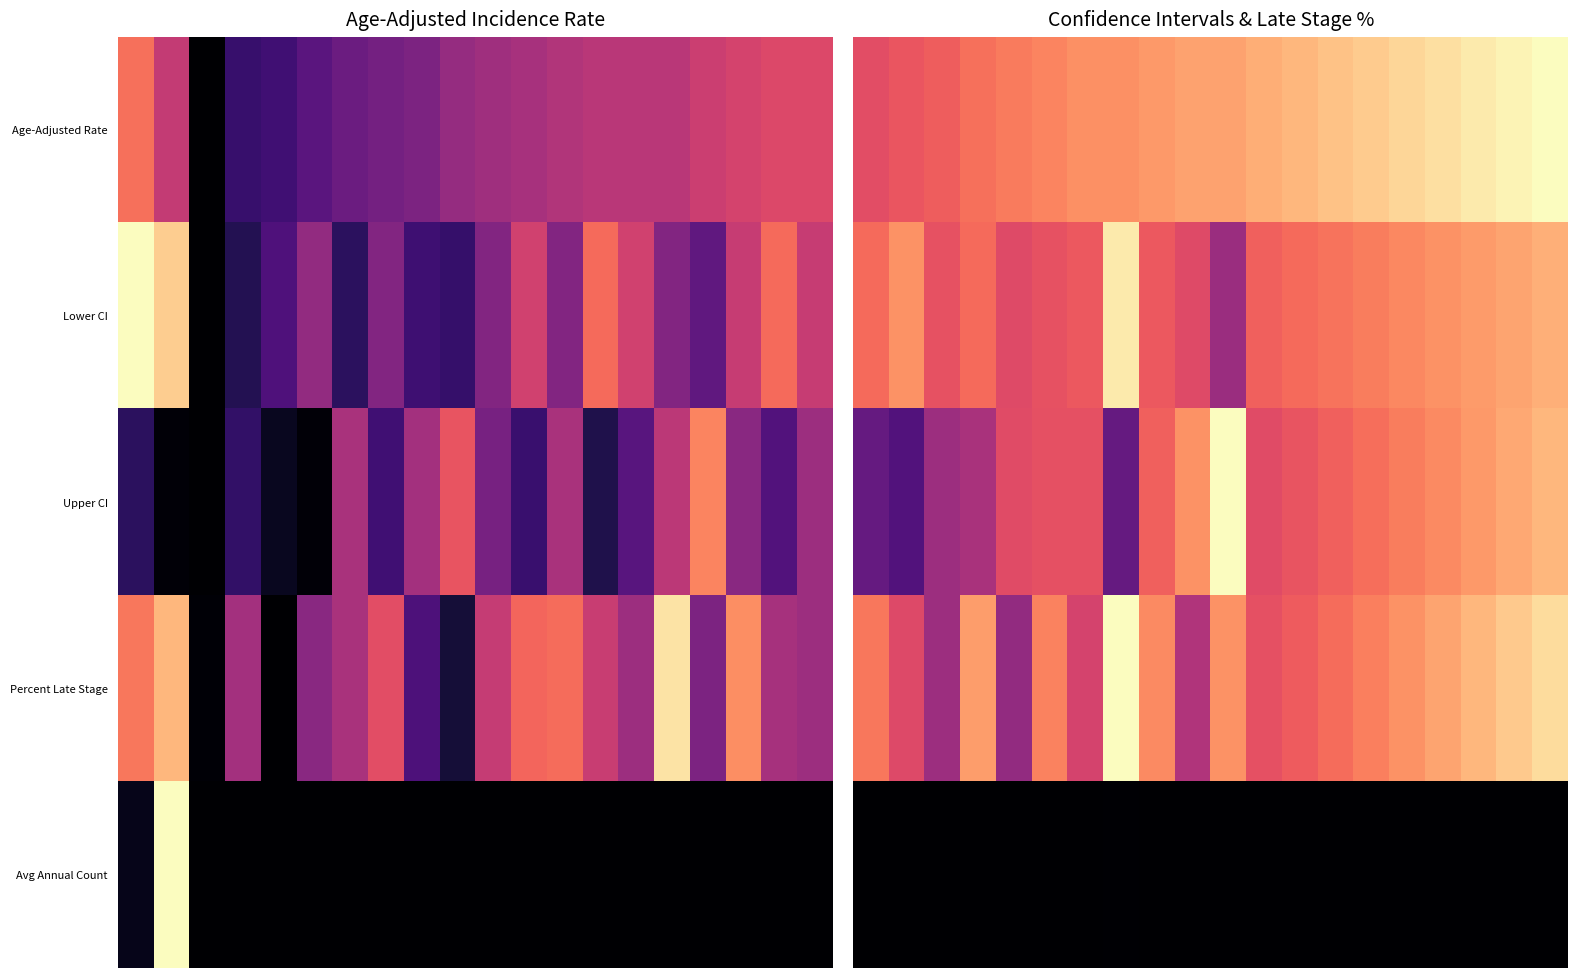

Which series has the largest total across all categories?

Age-Adjusted Rate